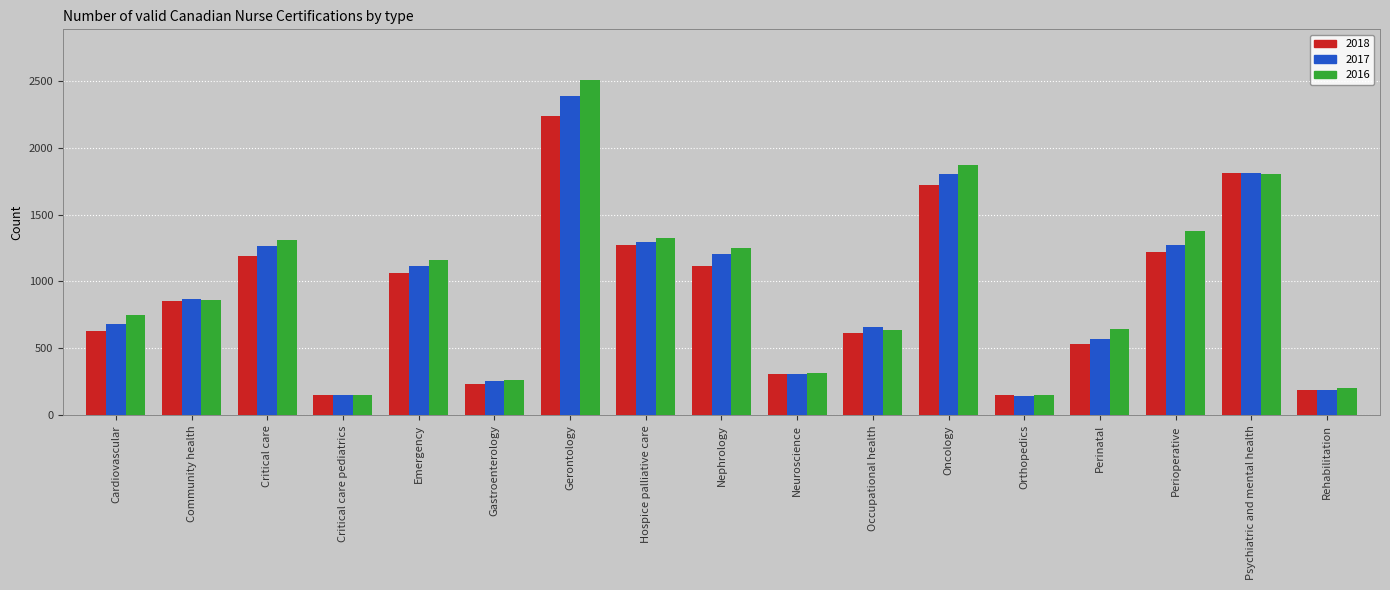

Are the bars horizontal?

No